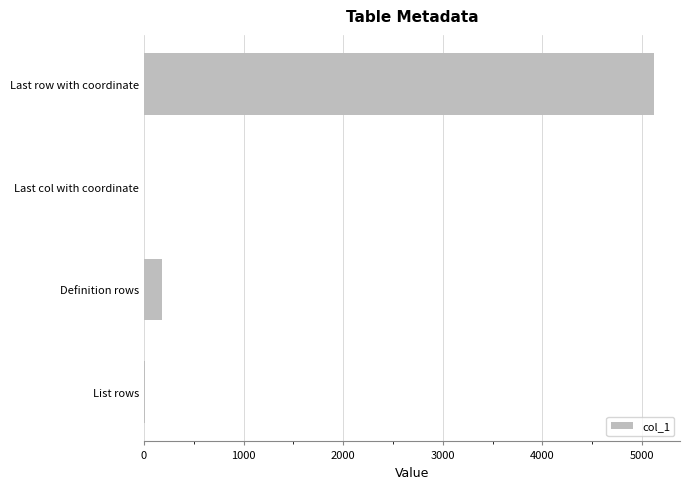

What is the greatest value displayed?

5125